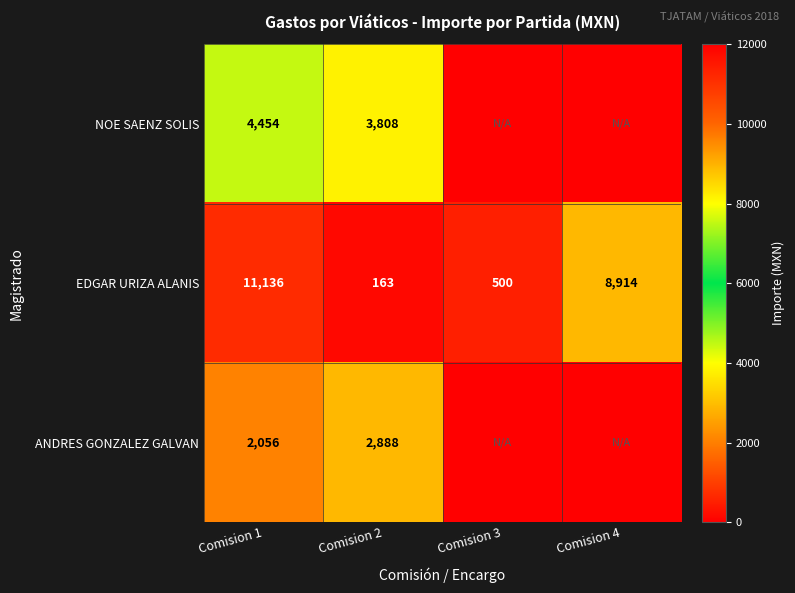

Rank the series at Comision 2 from lowest to highest value.

EDGAR URIZA ALANIS, ANDRES GONZALEZ GALVAN, NOE SAENZ SOLIS